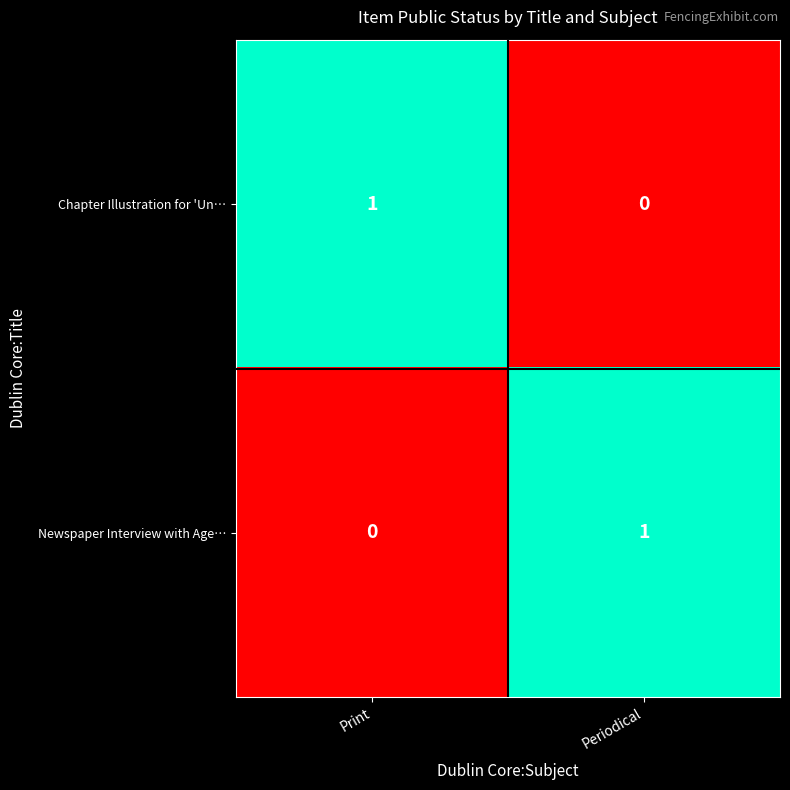

Reading left to right, list all the values displayed in this chart.

Chapter Illustration for 'Un…: Print=1	Periodical=0
Newspaper Interview with Age…: Print=0	Periodical=1